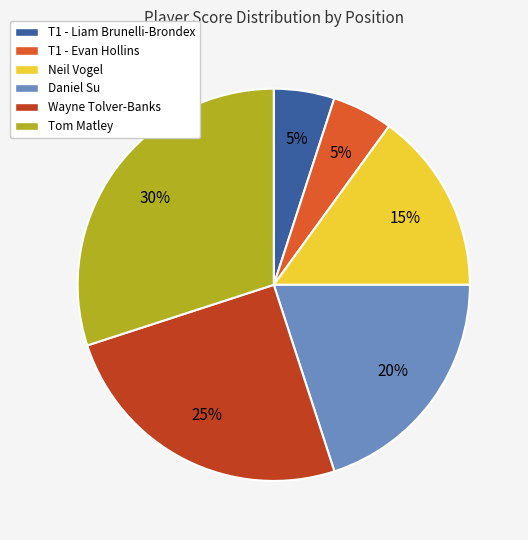

Is there a majority slice in this chart?

No